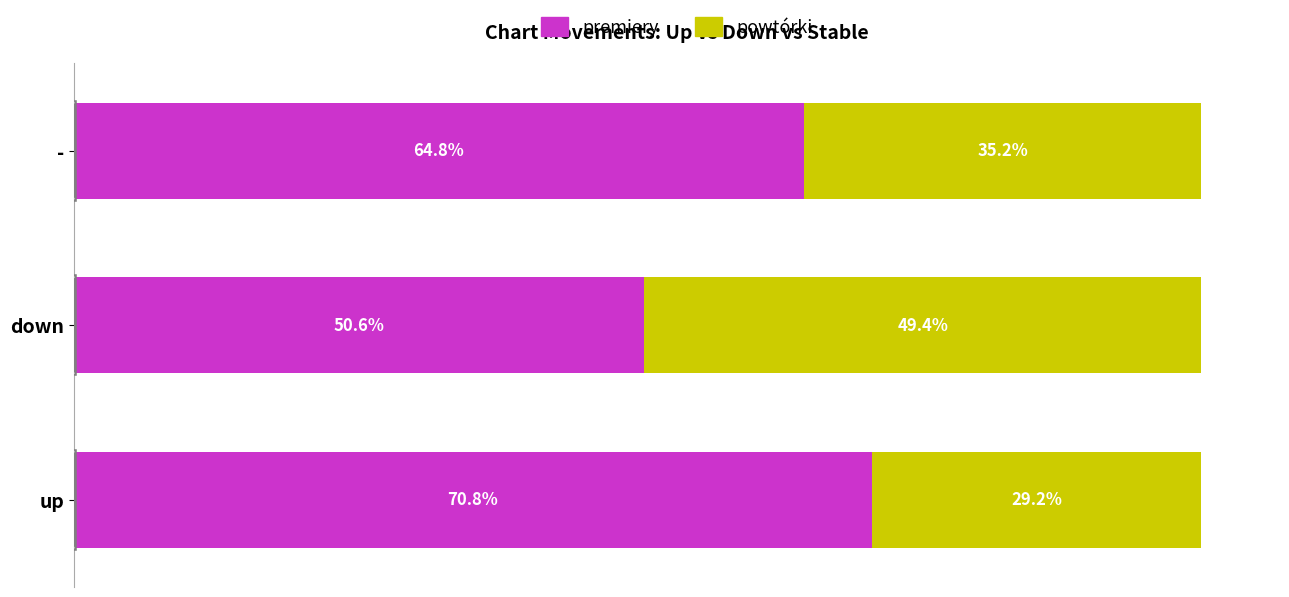

Rank the categories by premiery value from lowest to highest.

down, -, up